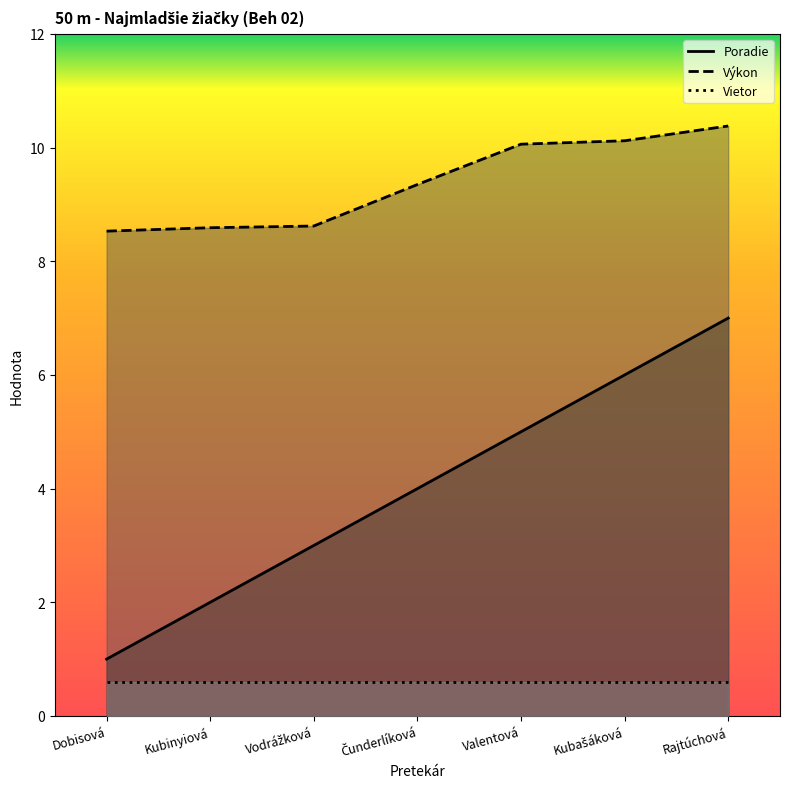

True or false: Výkon has more than 1 points higher than both neighbors.

False